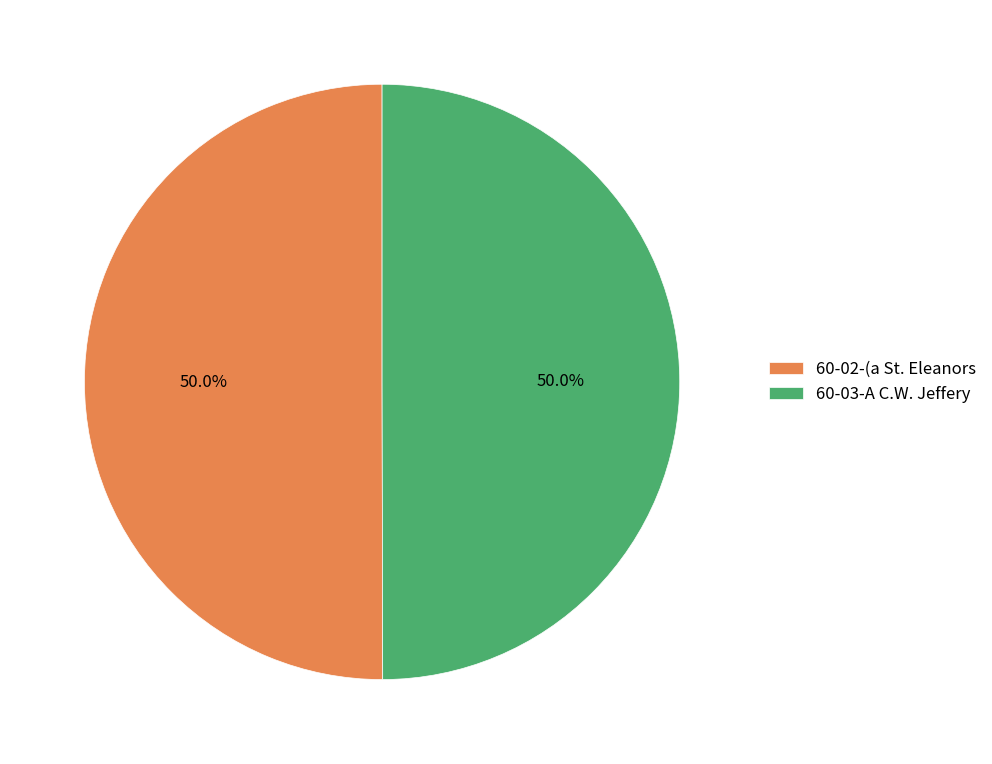

Approximately how many times larger is the value at 60-02-(a St. Eleanors compared to 60-03-A C.W. Jeffery?

1.0